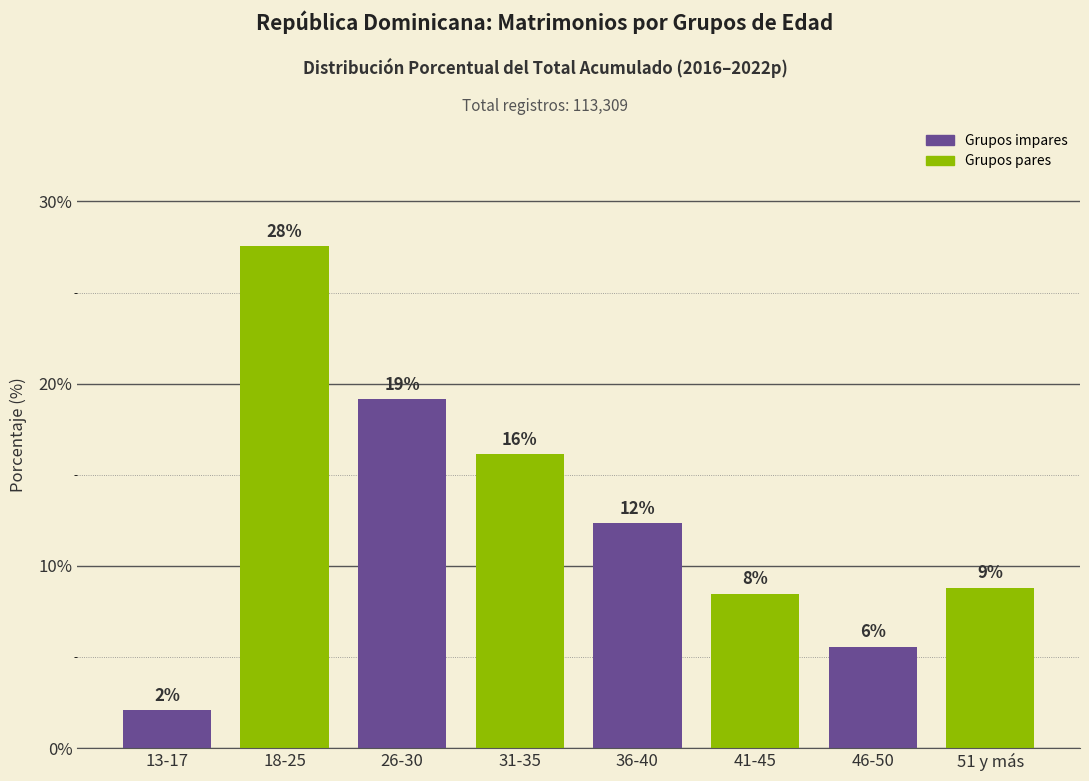

How many bars are there in total?

8